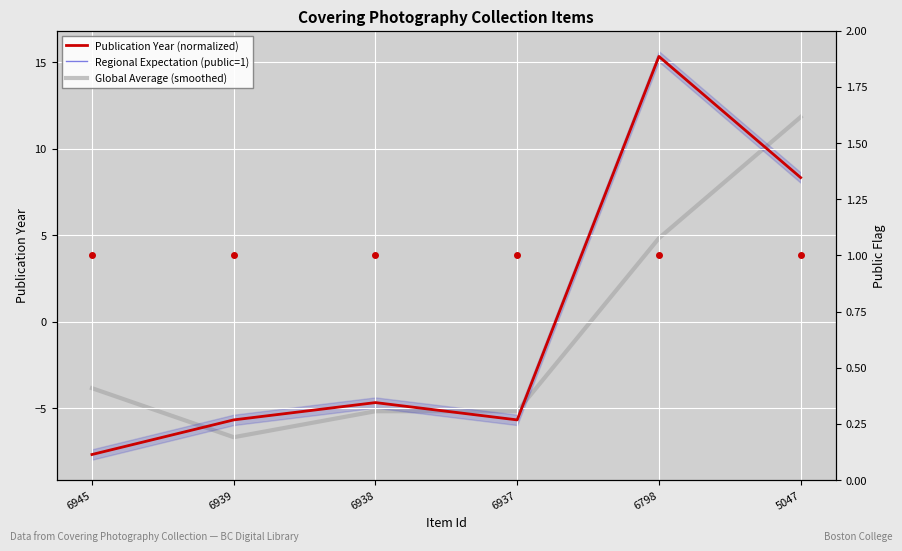

True or false: Global Average (smoothed) has more than 2 interior local peaks.

False